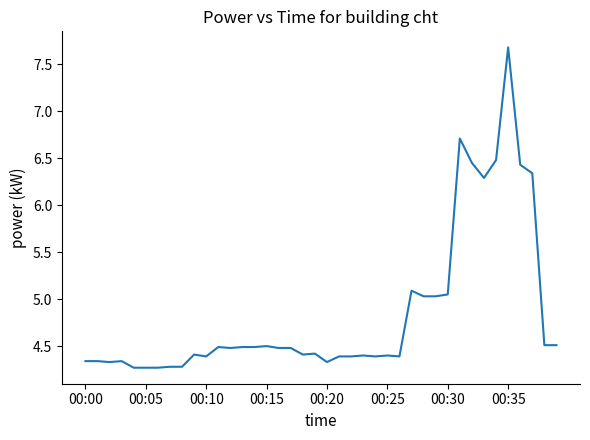

What is the maximum value shown in the chart?

7.7